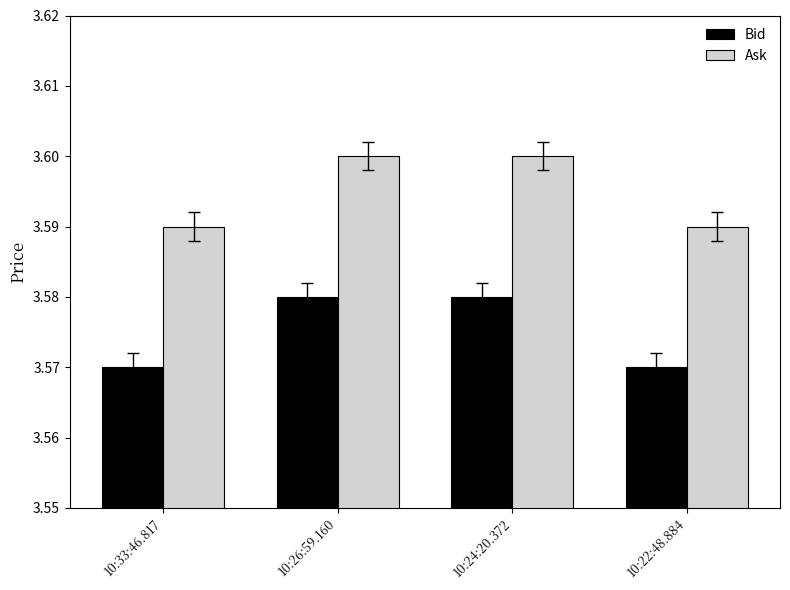

Is it true that Bid equals 2.4 at 10:22:48.884?

False